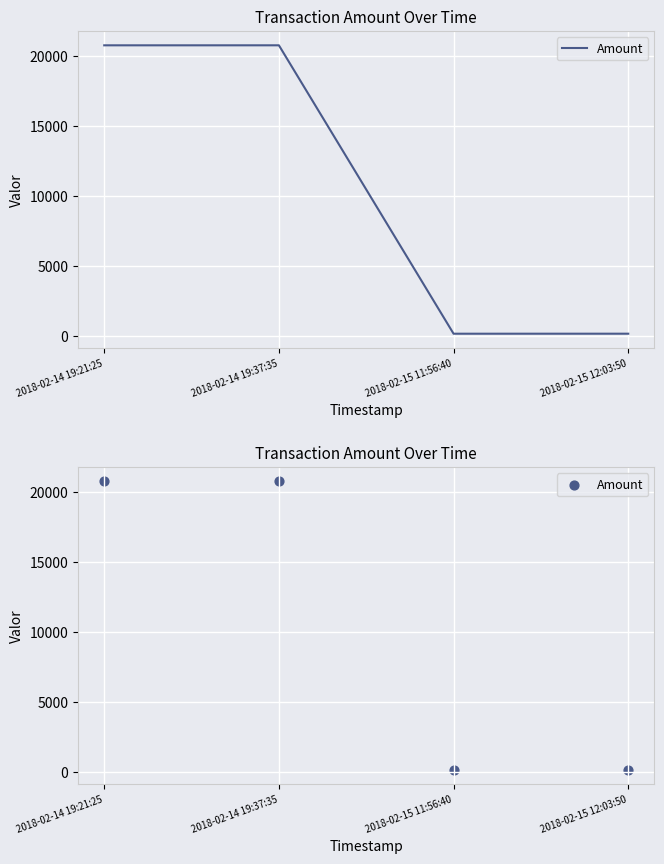

What is the change in value from 2018-02-14 19:21:25 to 2018-02-15 11:56:40?

-20616.2